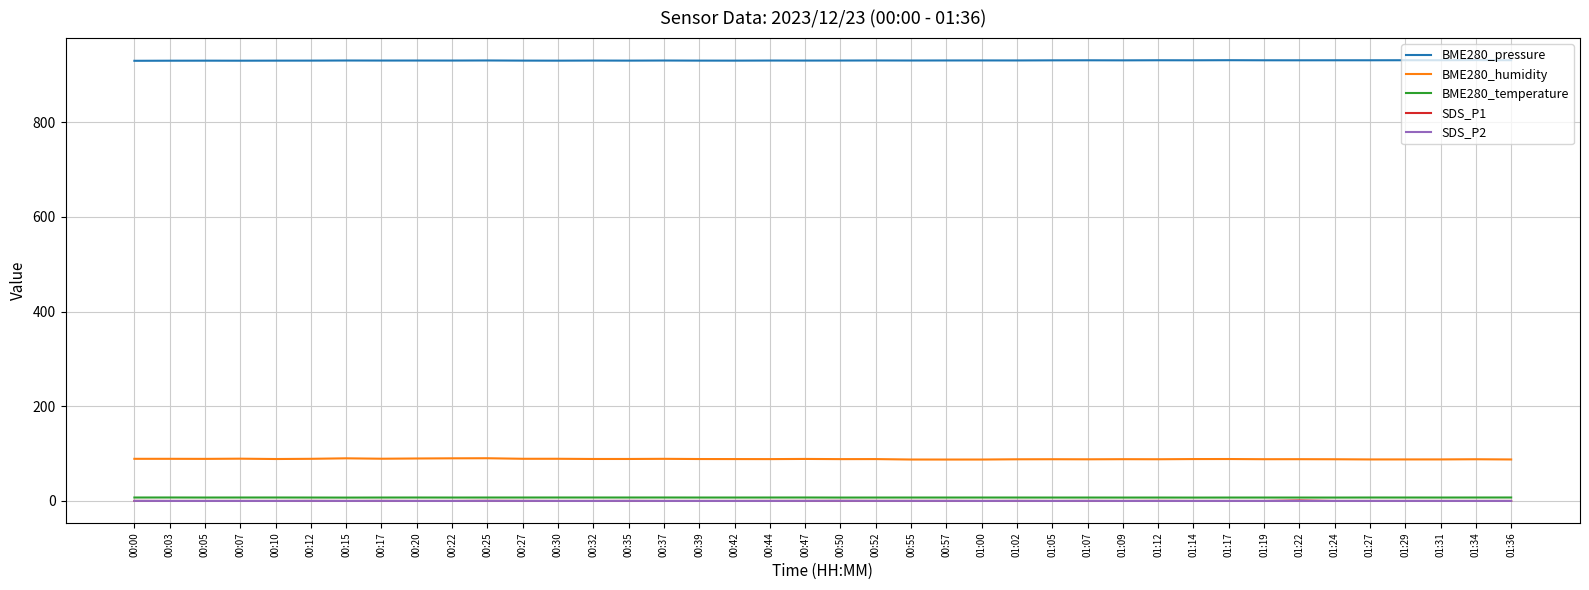

True or false: BME280_pressure has more than 0 interior local peaks.

True